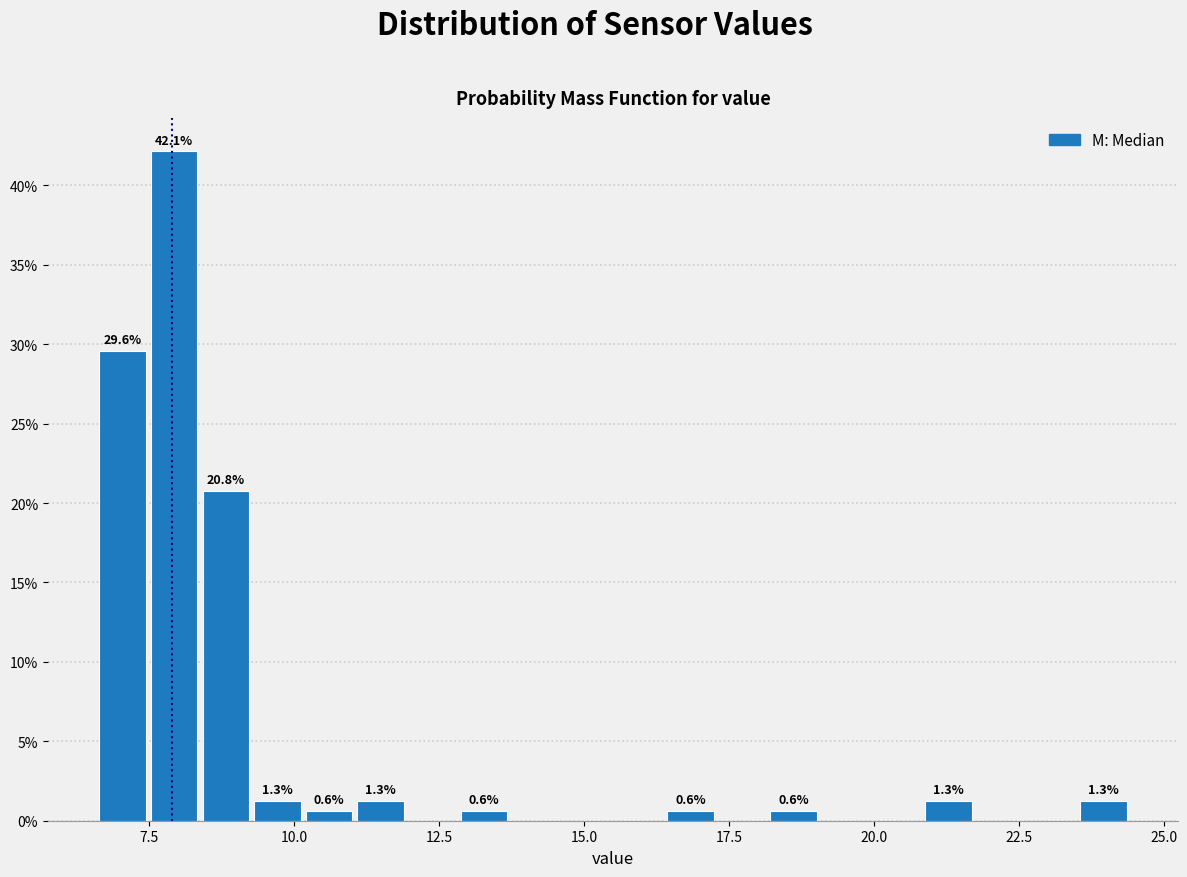

Around what value on the x-axis is the tallest bar? Give the approximate position of its centre, as read against the axis.

8.0